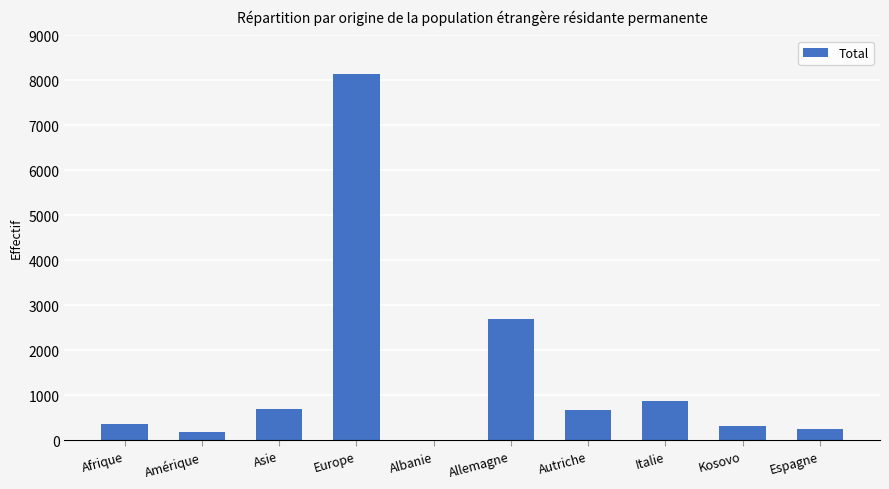

At which category does the chart reach its peak across all series?

Europe